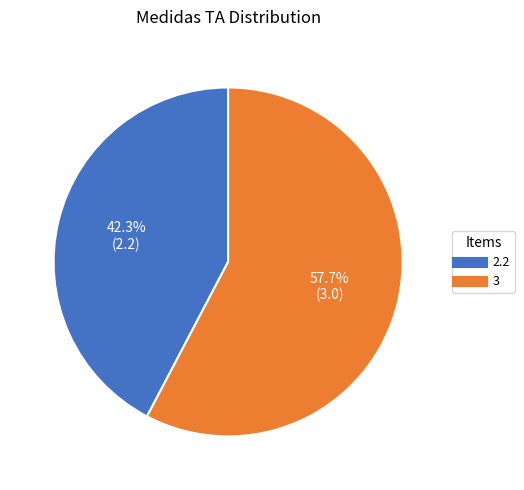

The 3 slice represents 58% of the pie. True or false?

True